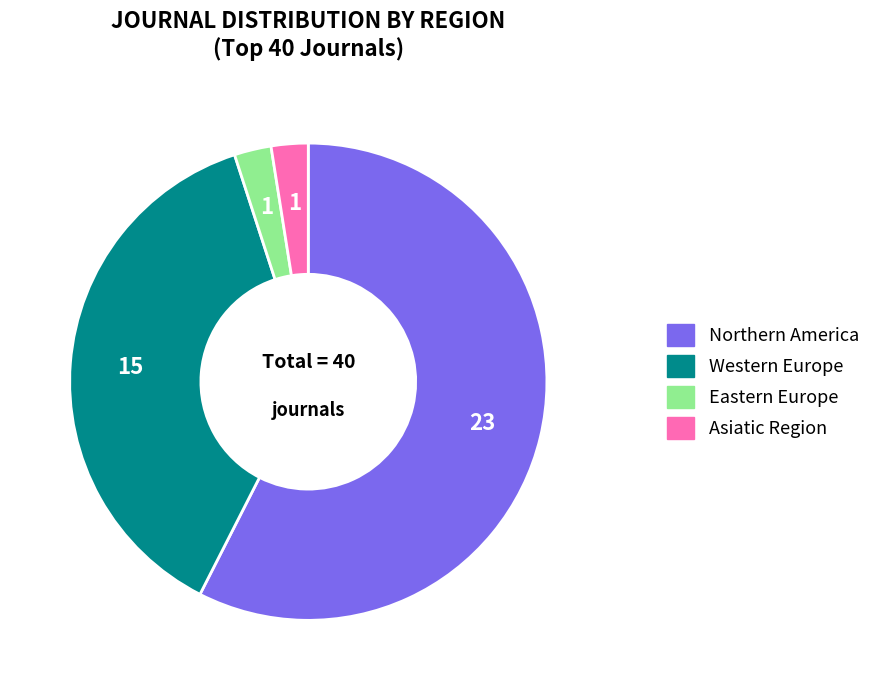

Do Western Europe and Asiatic Region together represent more than half of the pie?

No